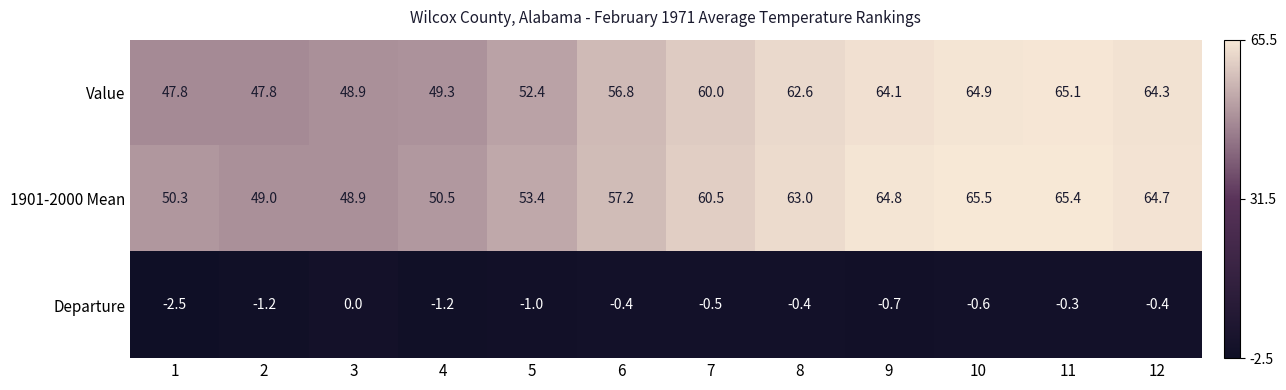

What is the difference between the maximum and minimum values in the Value series?

17.3